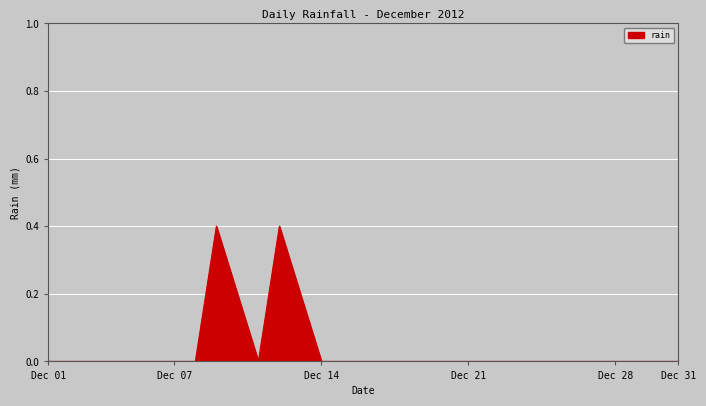

What is the difference between the maximum and minimum values?

0.4